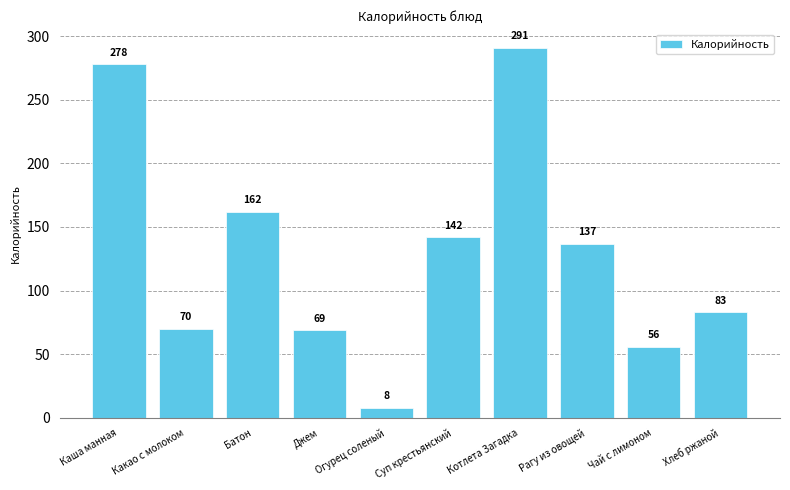

What is the difference between the values at Хлеб ржаной and Котлета Загадка?

208